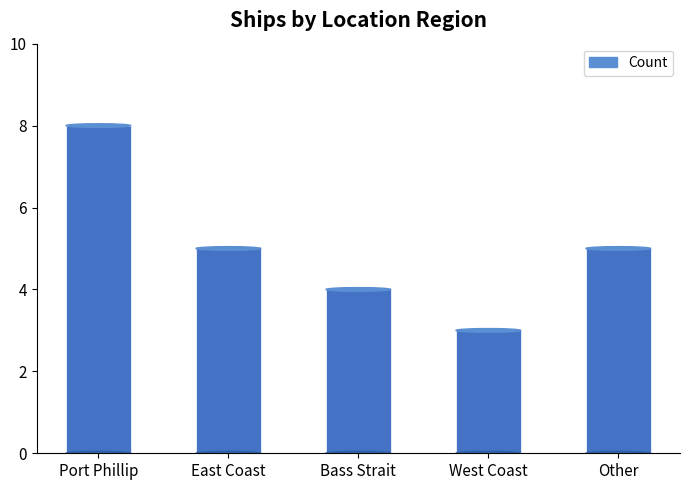

What is the difference between the values at West Coast and Bass Strait?

1